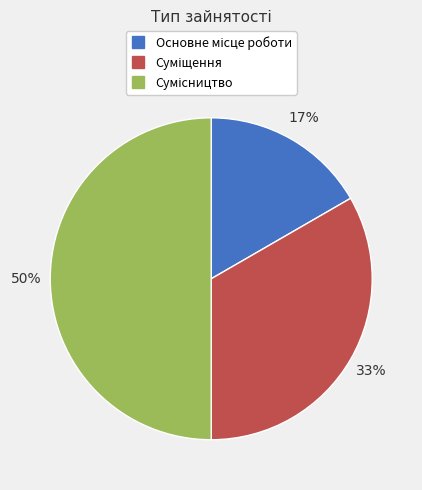

To the nearest percent, what is the difference between the largest and smallest slice percentages?

33%